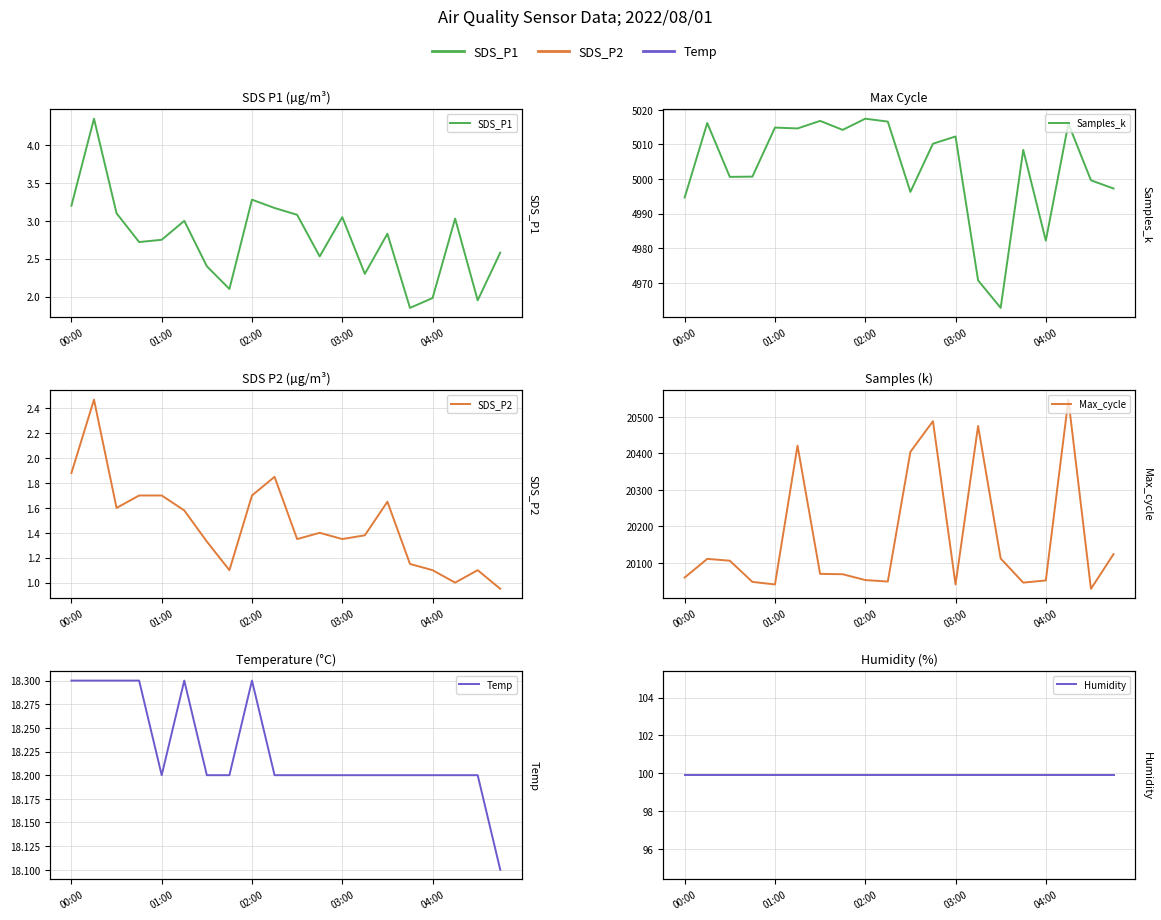

At which label is Samples_k closest to 4990?

00:00